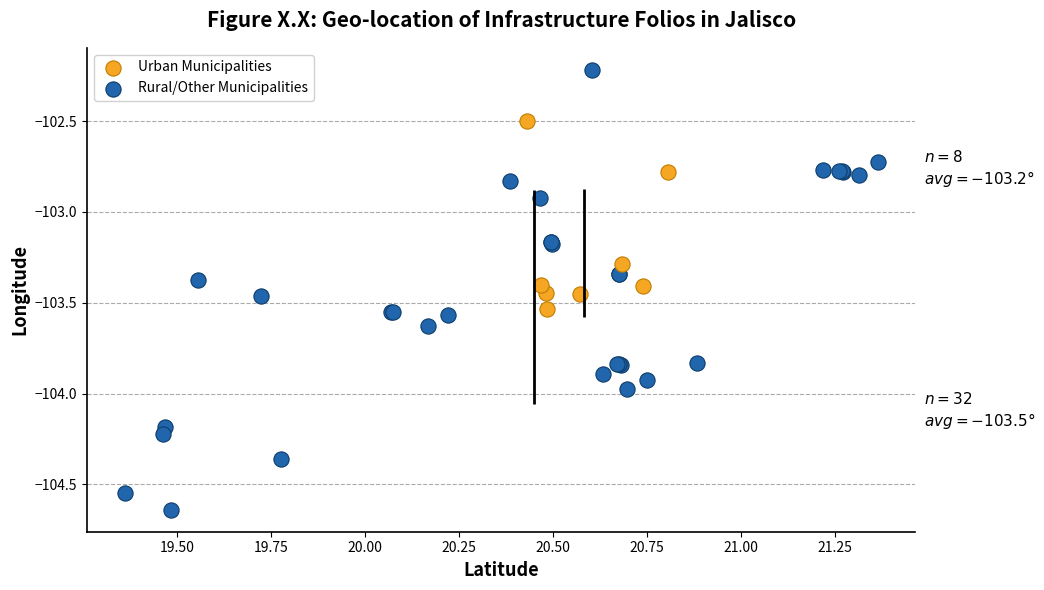

Which series reaches the maximum Y coordinate?

Rural/Other Municipalities